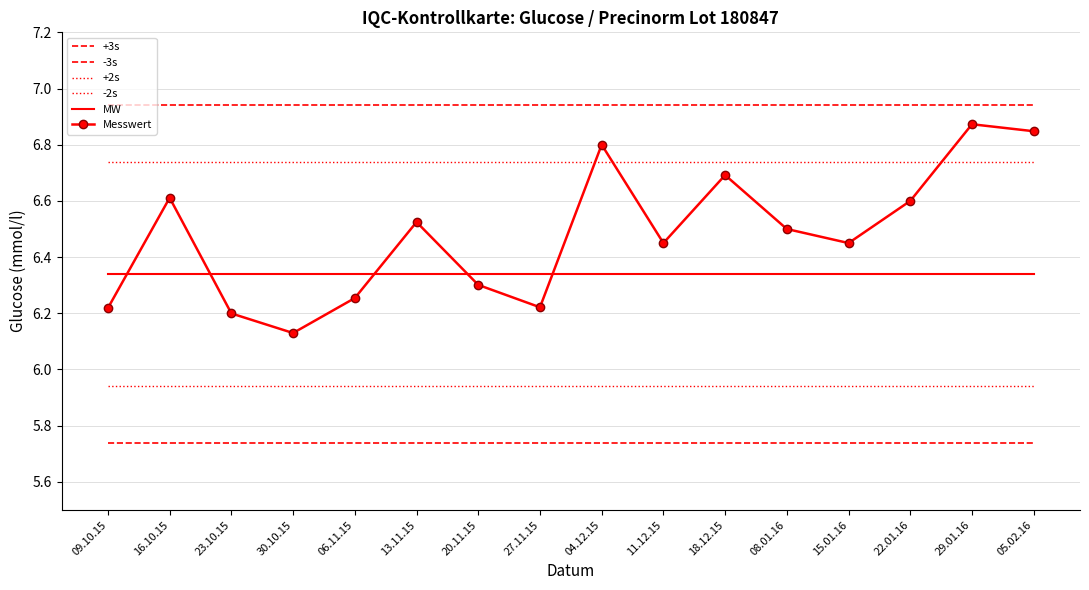

Where is -2s nearest to the value 5?

09.10.15